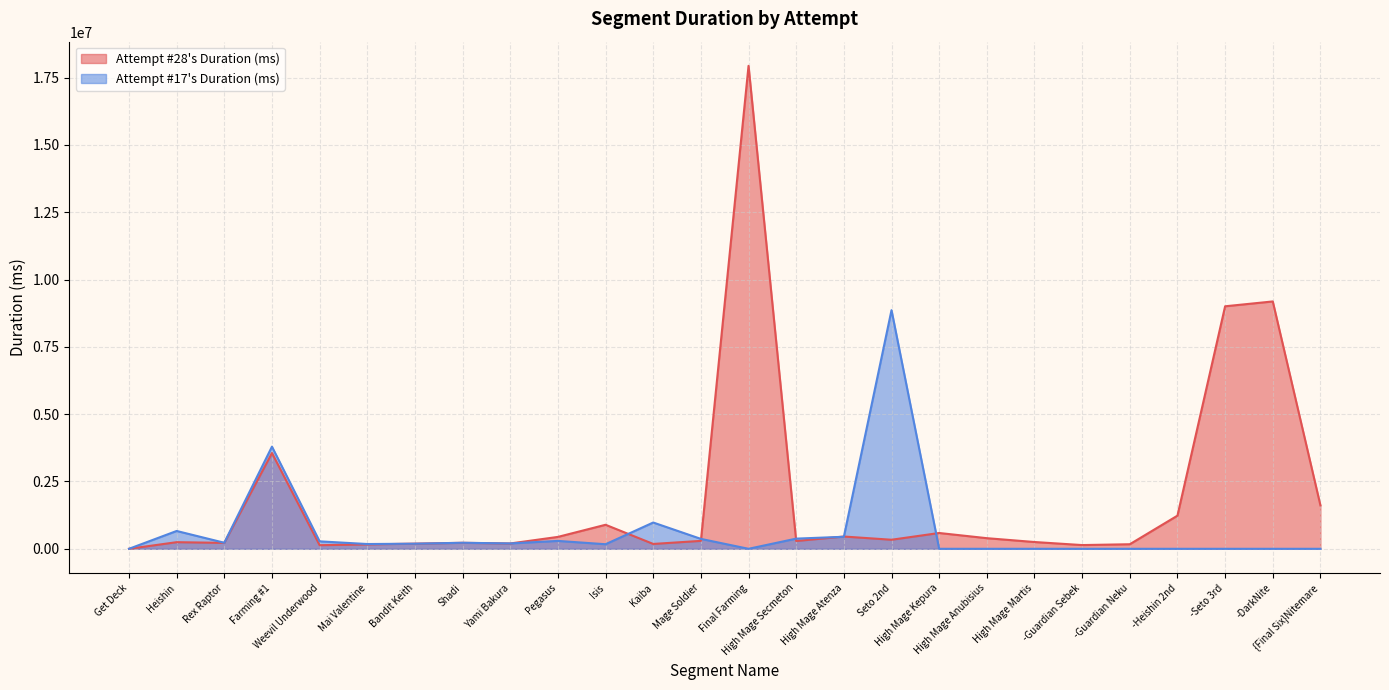

The Attempt #28's Duration (ms) series shows 436528 at High Mage Martis. True or false?

False